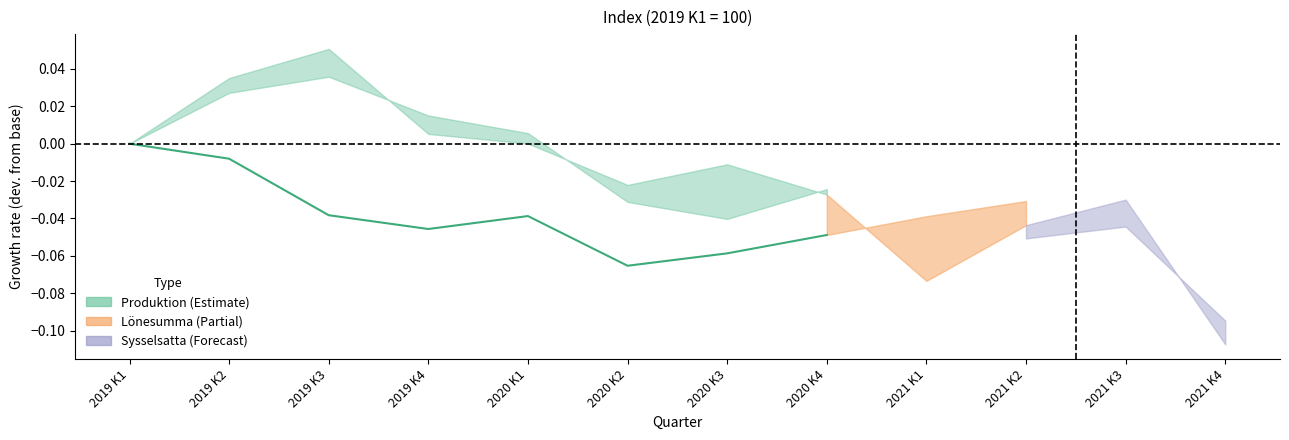

Does the chart have visible grid lines?

No